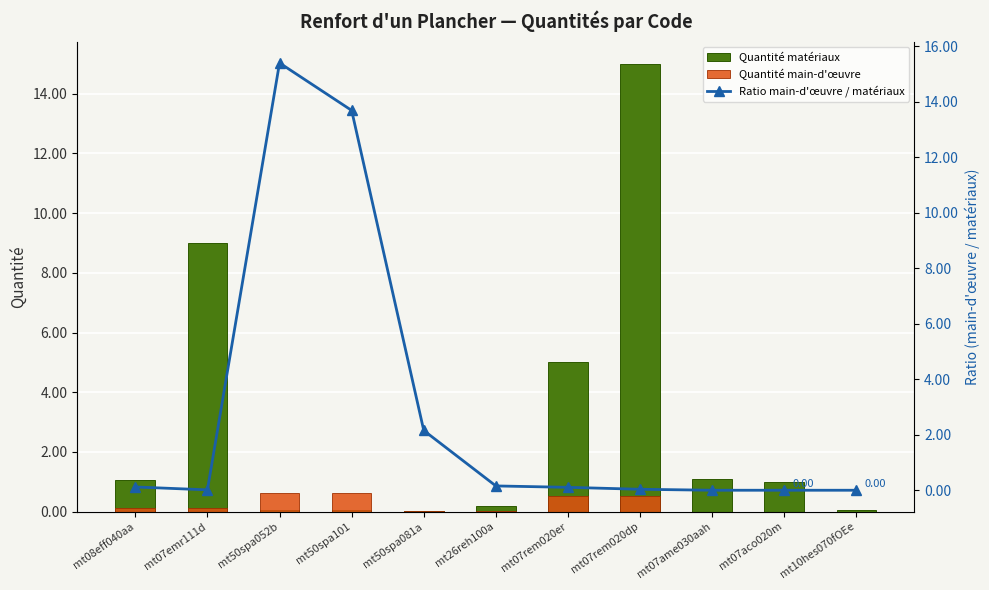

At how many categories does at least one series exceed 9?

3